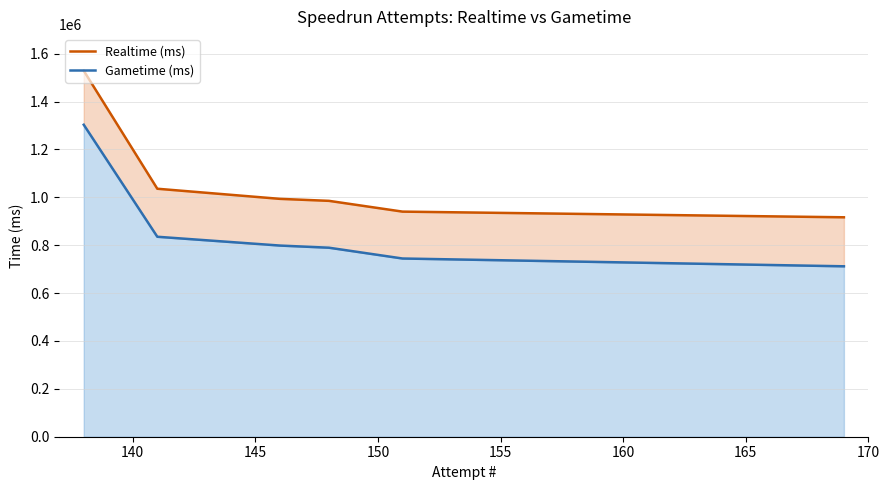

How many values in the Gametime (ms) series are below 798452?

3